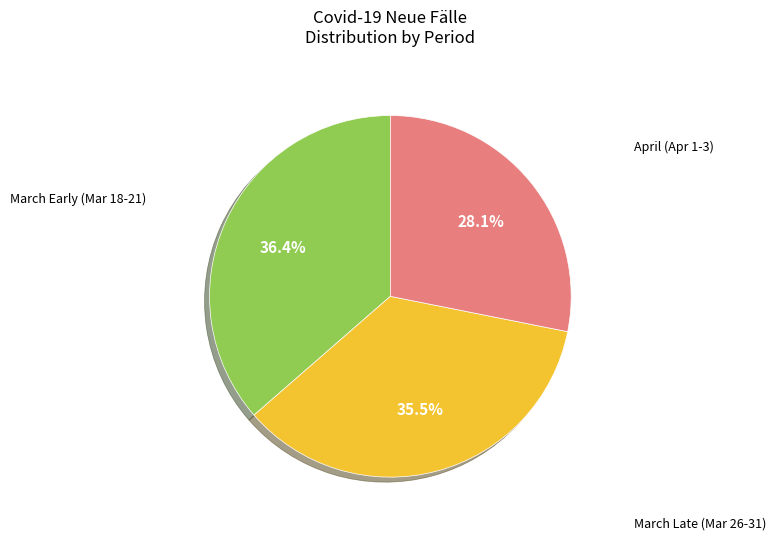

Is March Early (Mar 18-21) the majority of the pie?

No